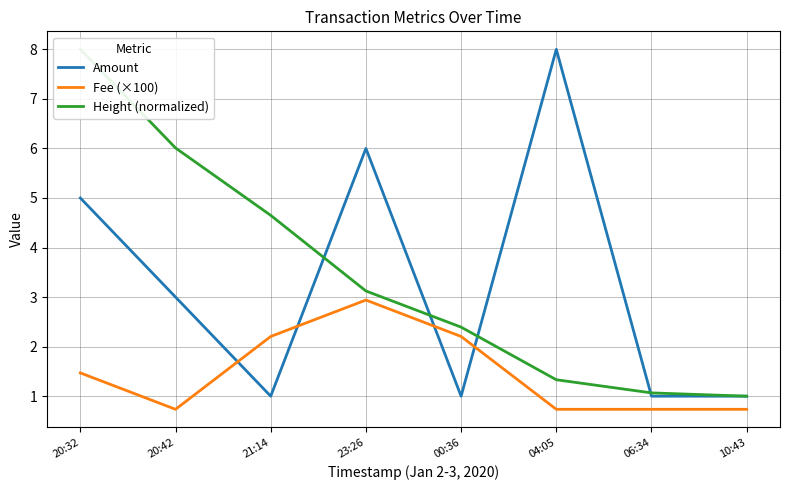

Rank the categories by Amount value from lowest to highest.

21:14, 00:36, 06:34, 10:43, 20:42, 20:32, 23:26, 04:05